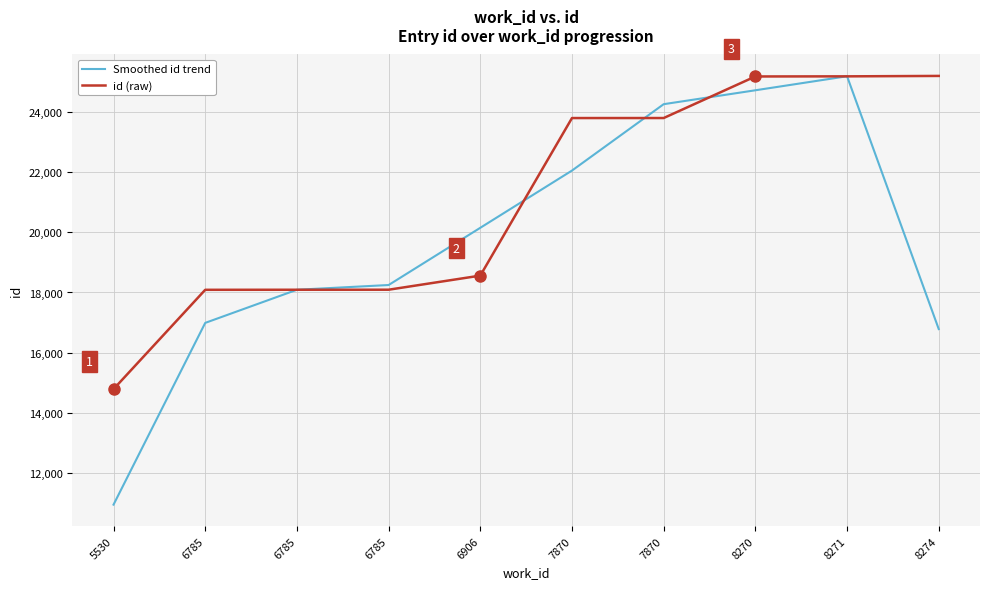

True or false: Smoothed id trend has more than 1 points higher than both neighbors.

False